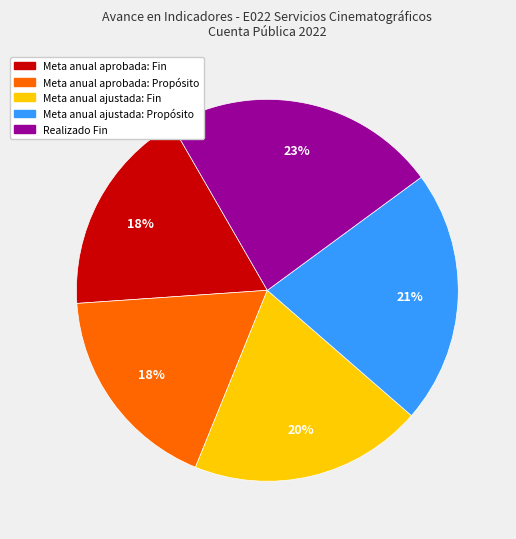

Does any single category account for the majority?

No